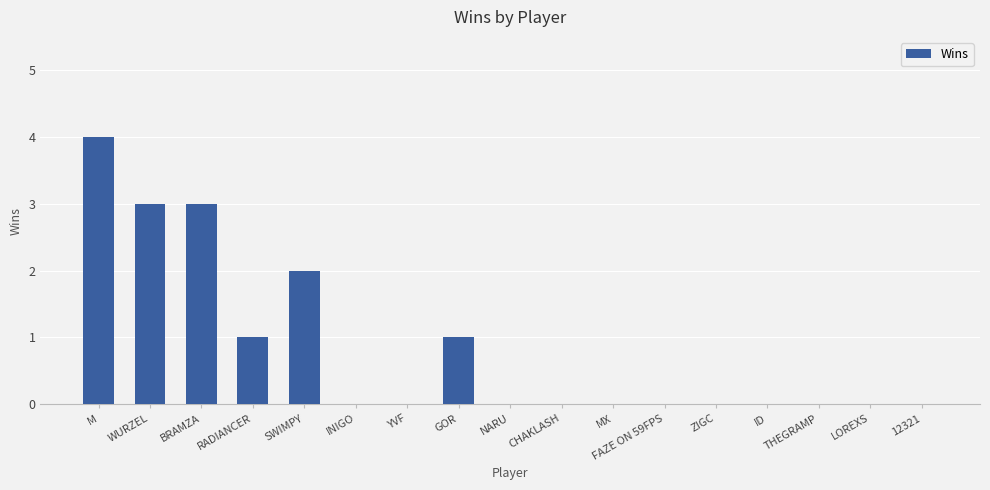

What is the ratio of the value at RADIANCER to the value at SWIMPY?

0.5